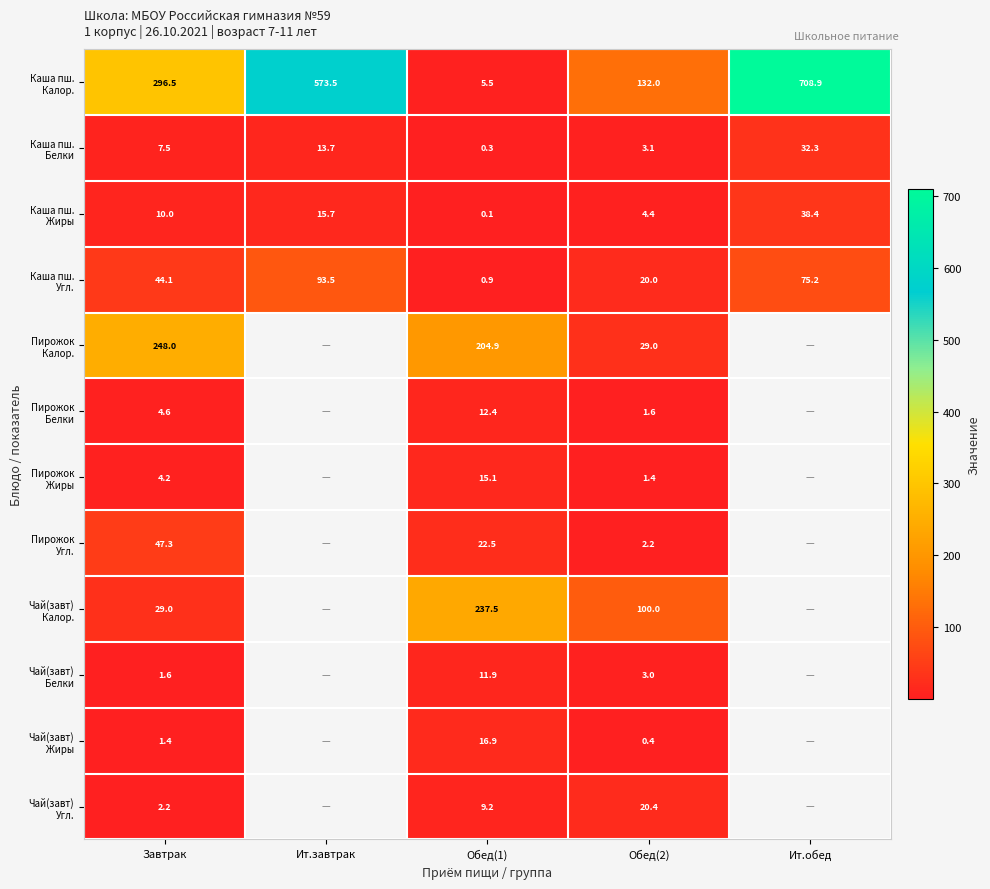

What is the total value across all series at Обед(2)?

317.5